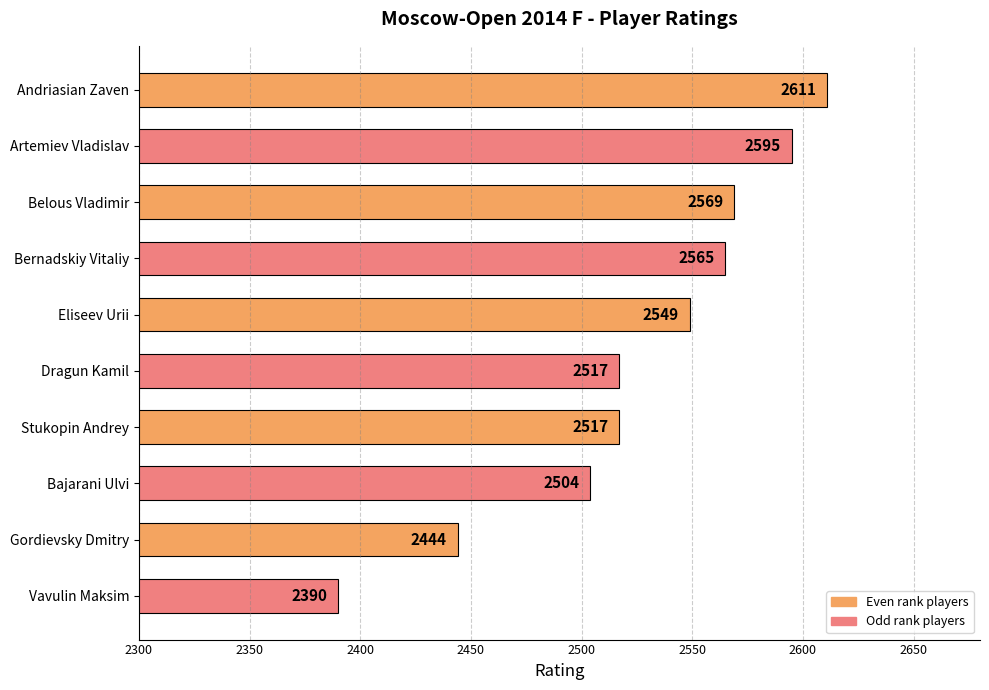

Which category has the highest value across all series?

Andriasian Zaven